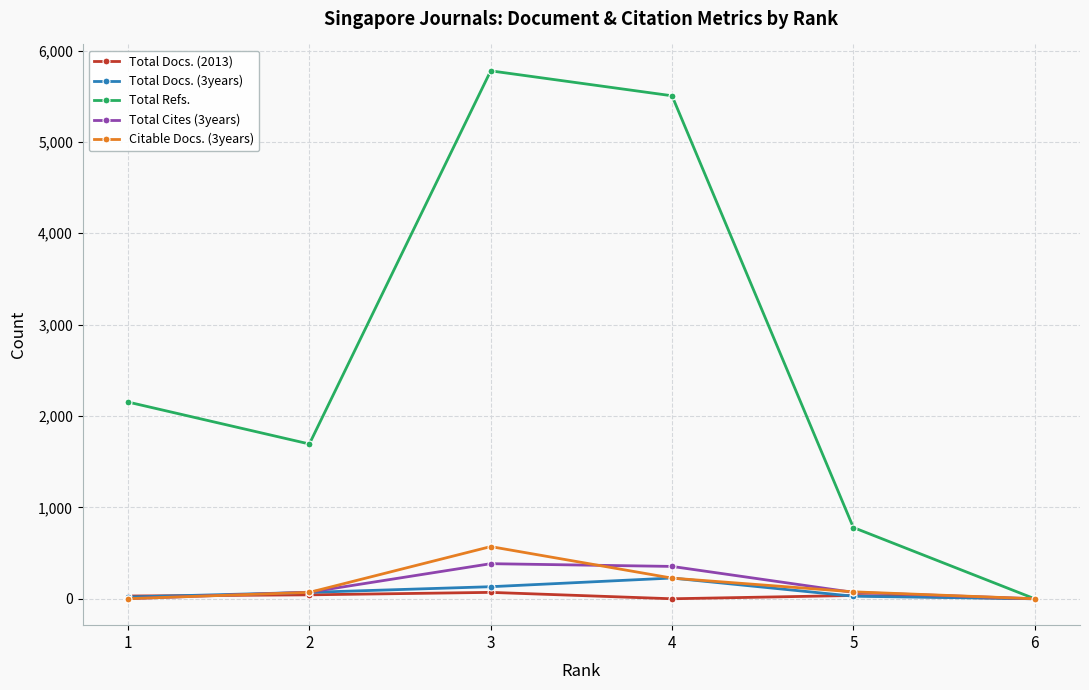

True or false: Total Cites (3years) and Citable Docs. (3years) cross at least once.

True